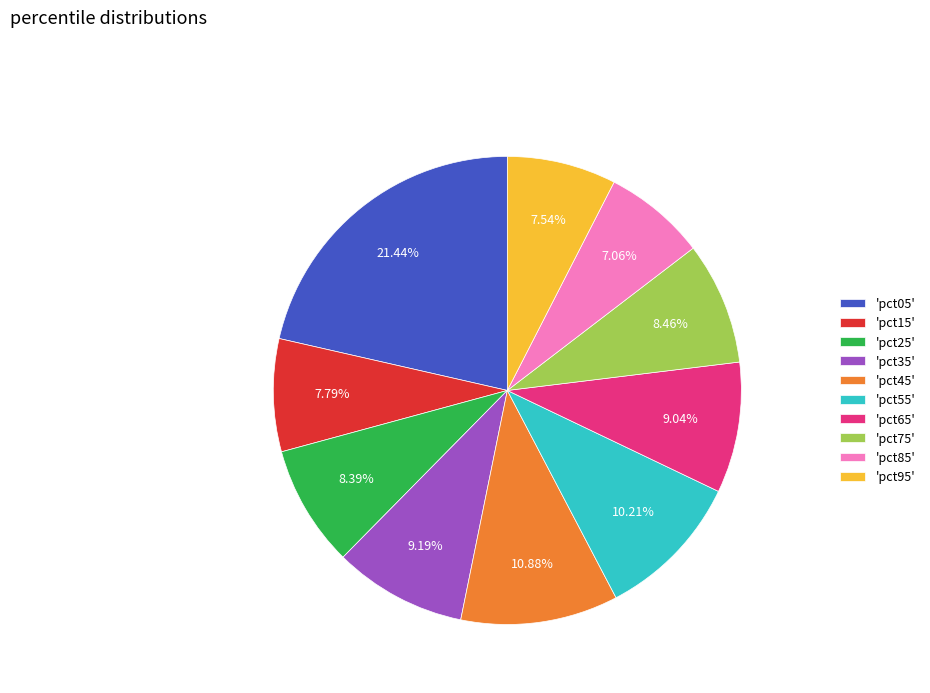

Does any single category account for the majority?

No